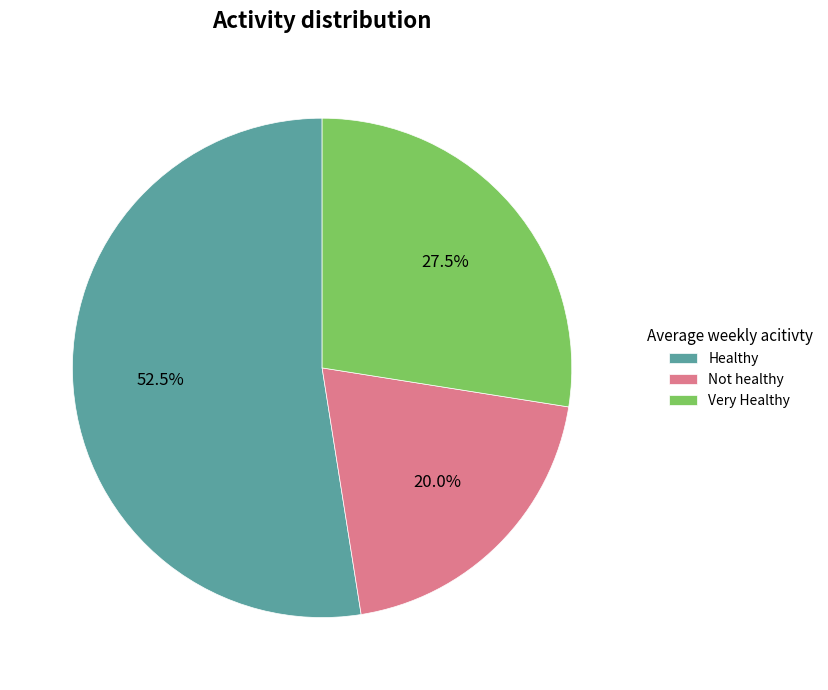

Does any single category account for the majority?

Yes